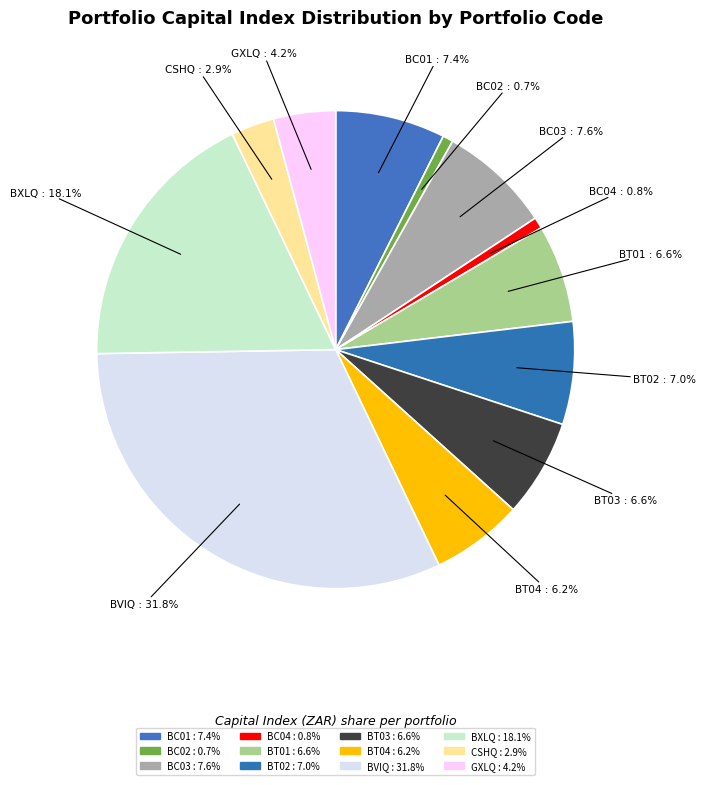

How many slices are in this pie chart?

12